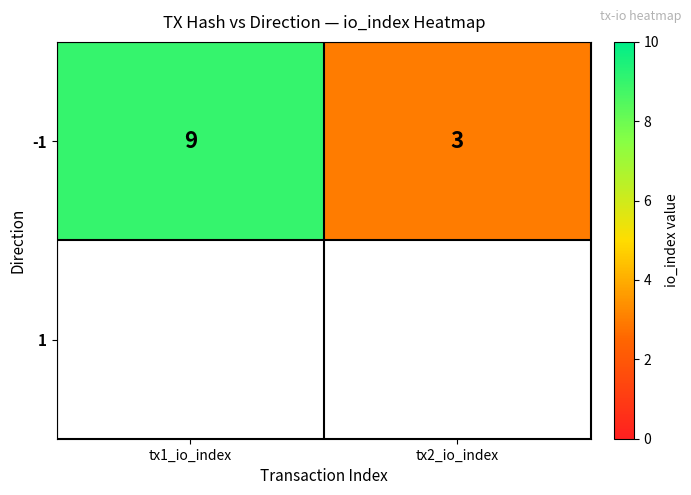

Is it true that the value at tx1_io_index is 3?

False